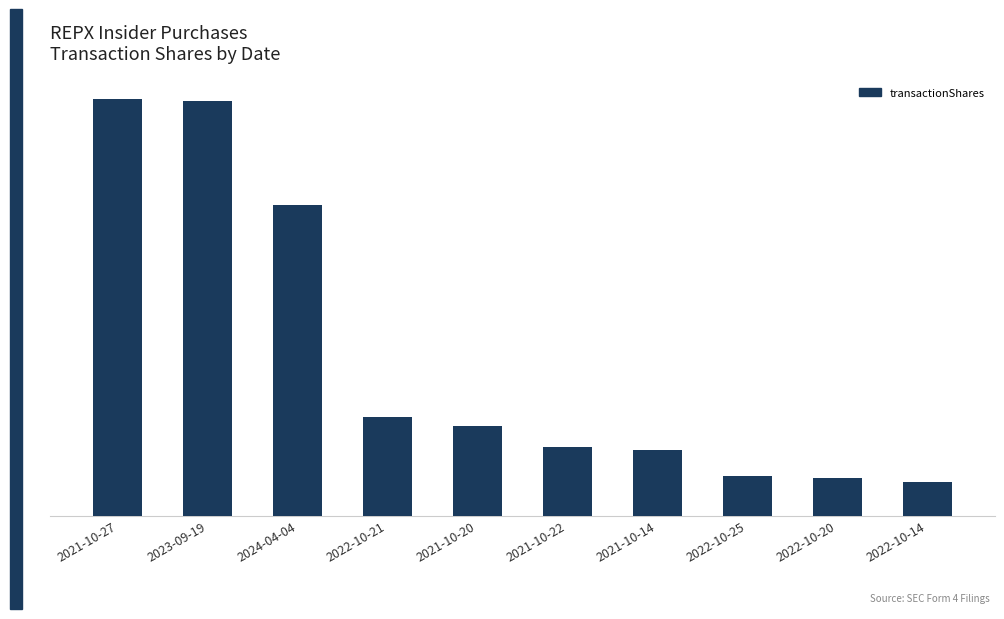

What is the approximate value at 2022-10-14?

8129